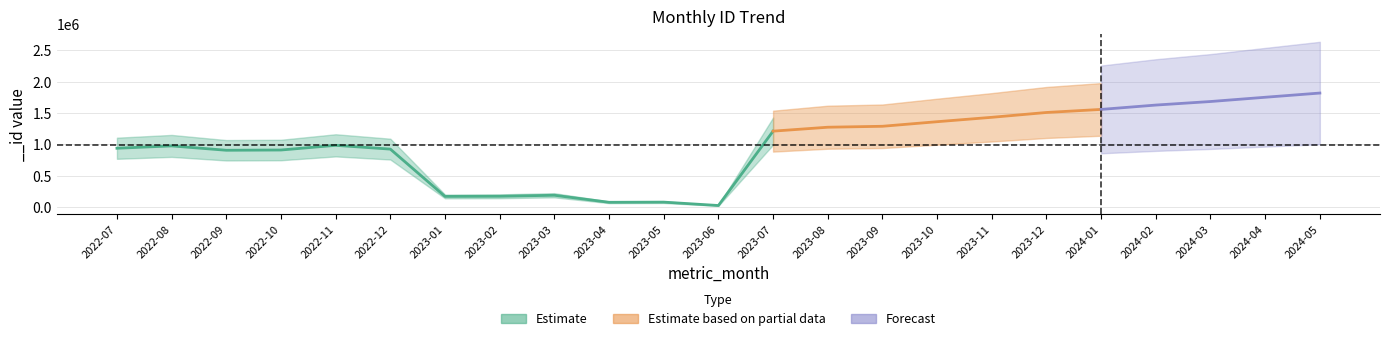

What is the difference between the maximum and minimum values?

1794938